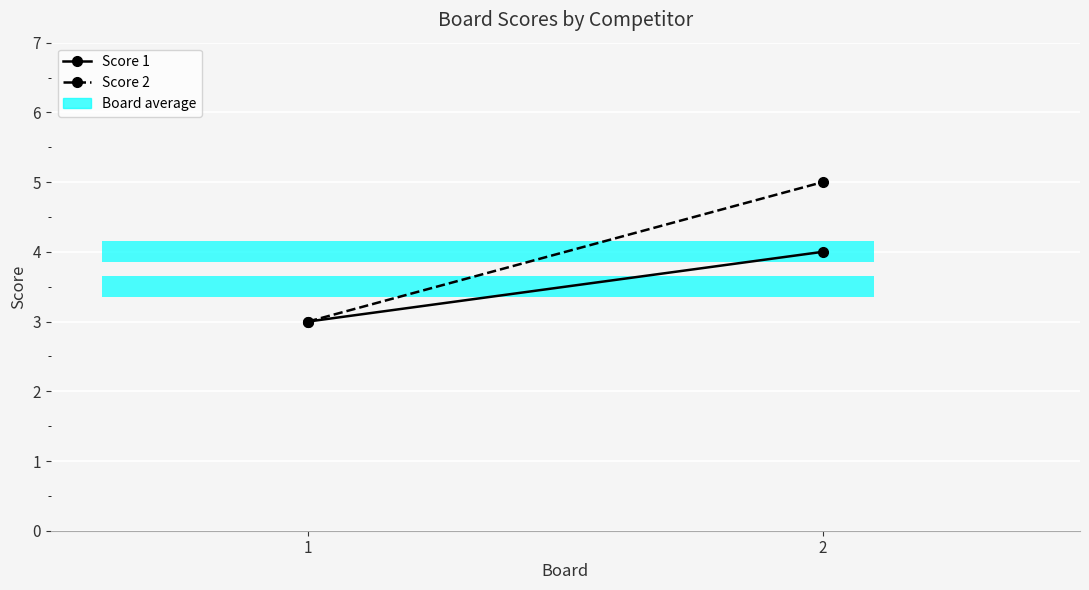

What is the spread (max minus min) of values at 2?

1